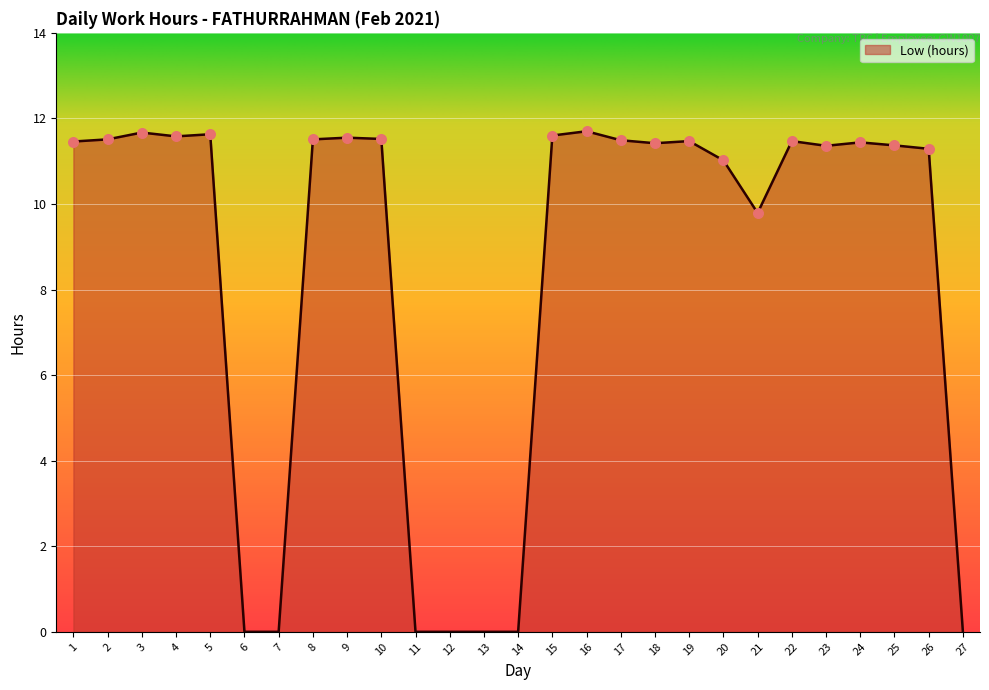

Between 12 and 18, which is larger?

18